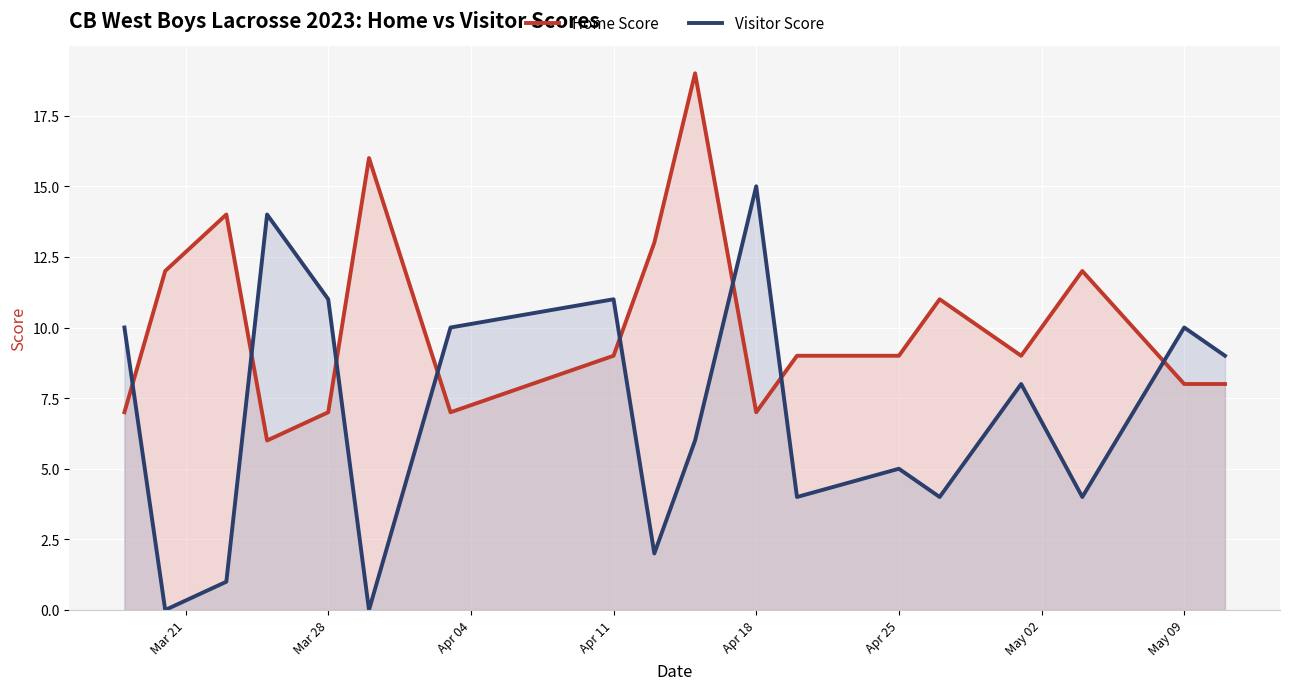

What is the minimum value for Home Score?

6